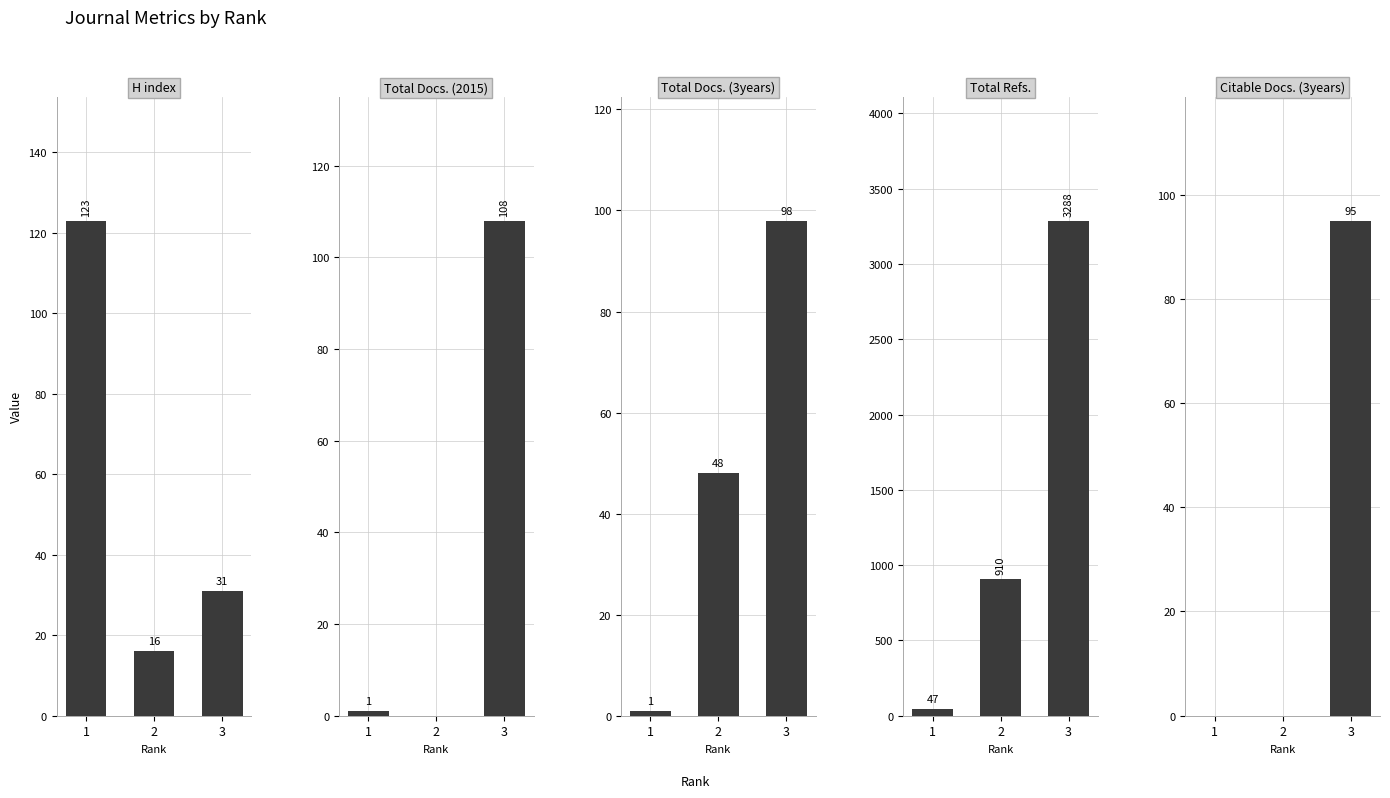

Between 1 and 3, which is larger?

1